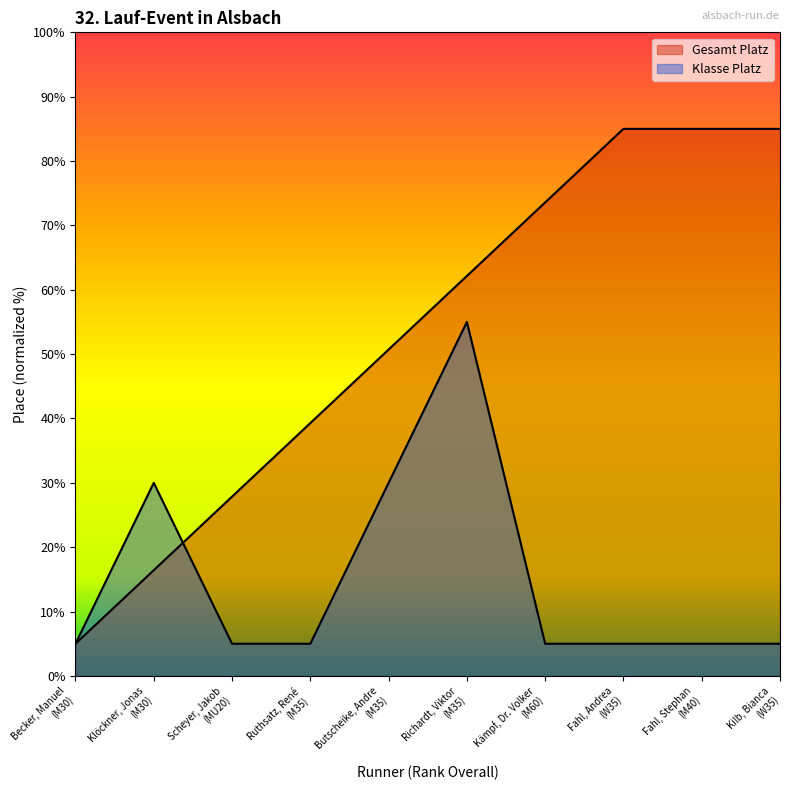

Which series ends up on top after the final intersection of Klasse Platz and Gesamt Platz?

Gesamt Platz